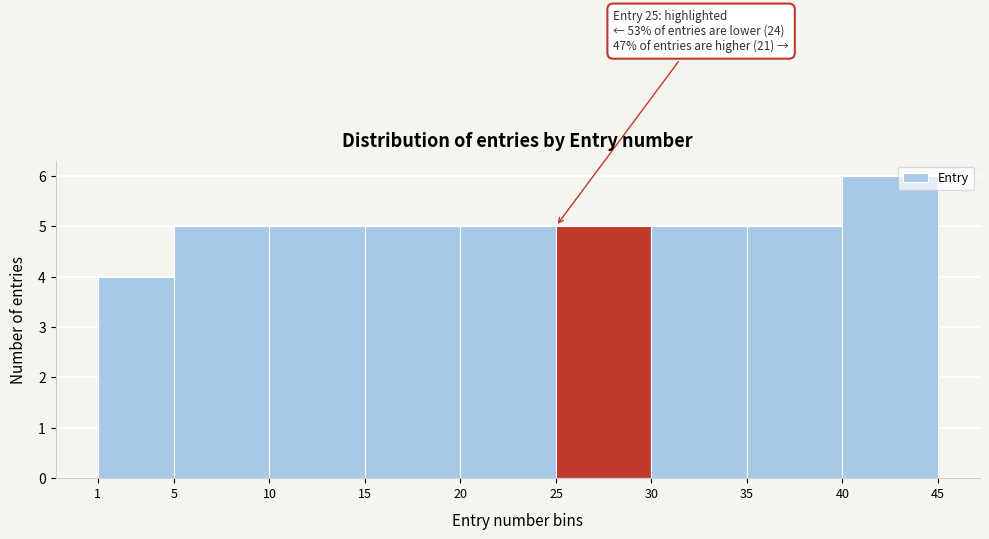

Which range on the x-axis has the tallest bar?

40 to 45